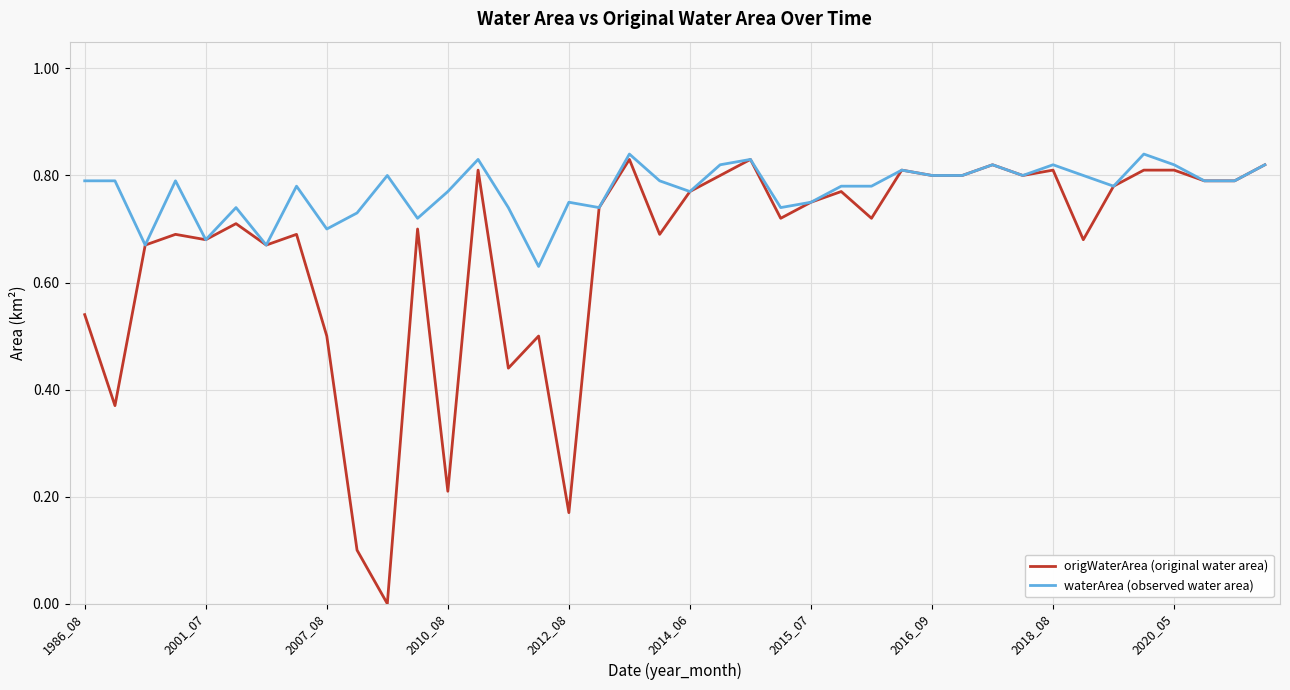

Which series has the largest total across all categories?

waterArea (observed water area)